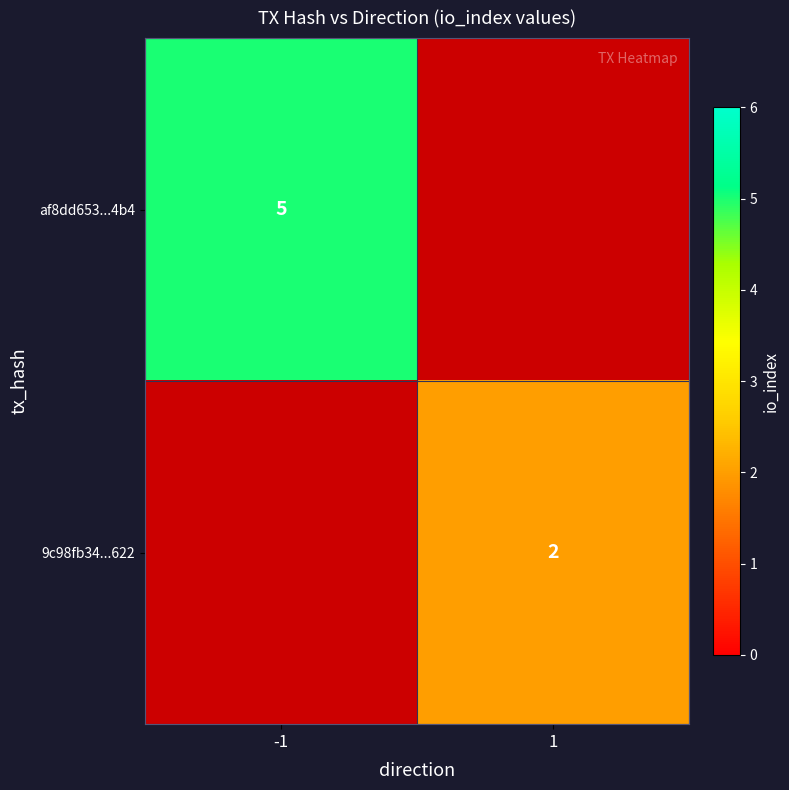

The 9c98fb34...622 series shows 3 at 1. True or false?

False